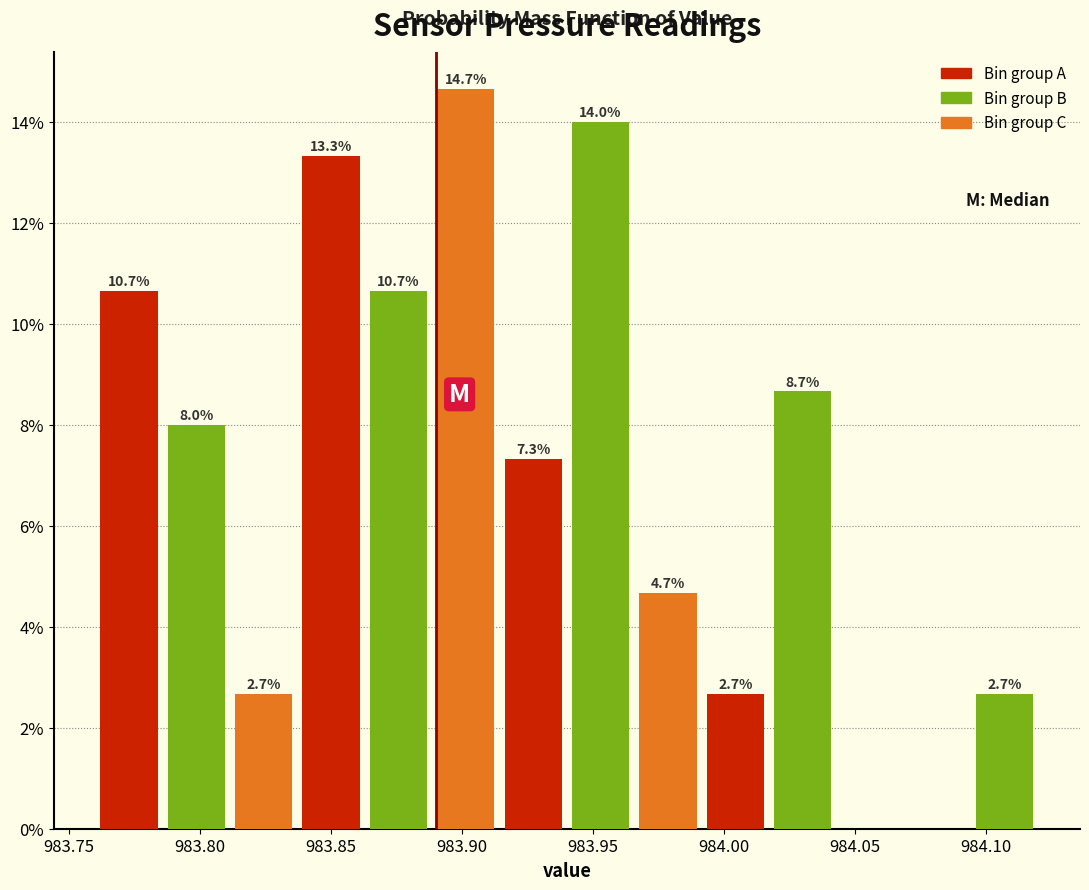

Over which range of the x-axis is the bar tallest?

983.890 to 983.915